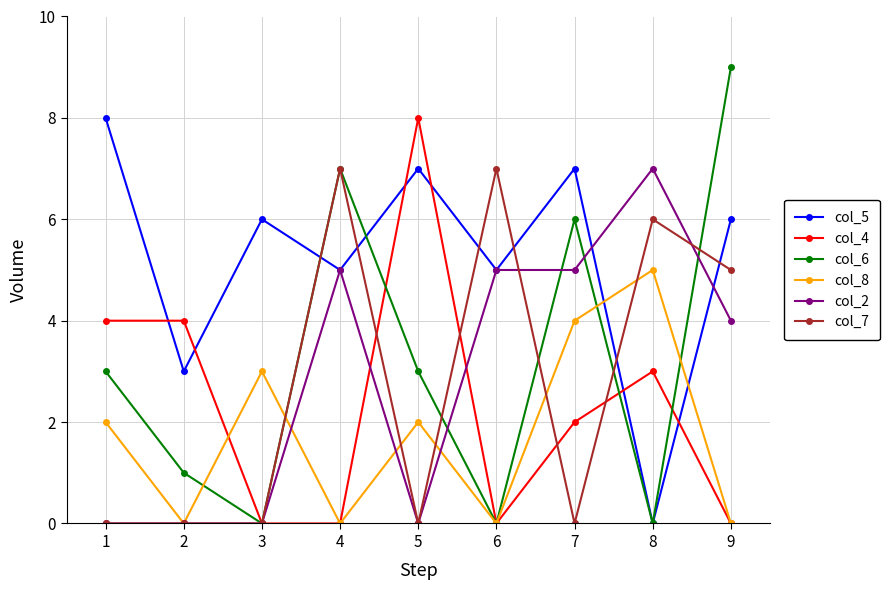

Is this an area chart (filled region under the line)?

No